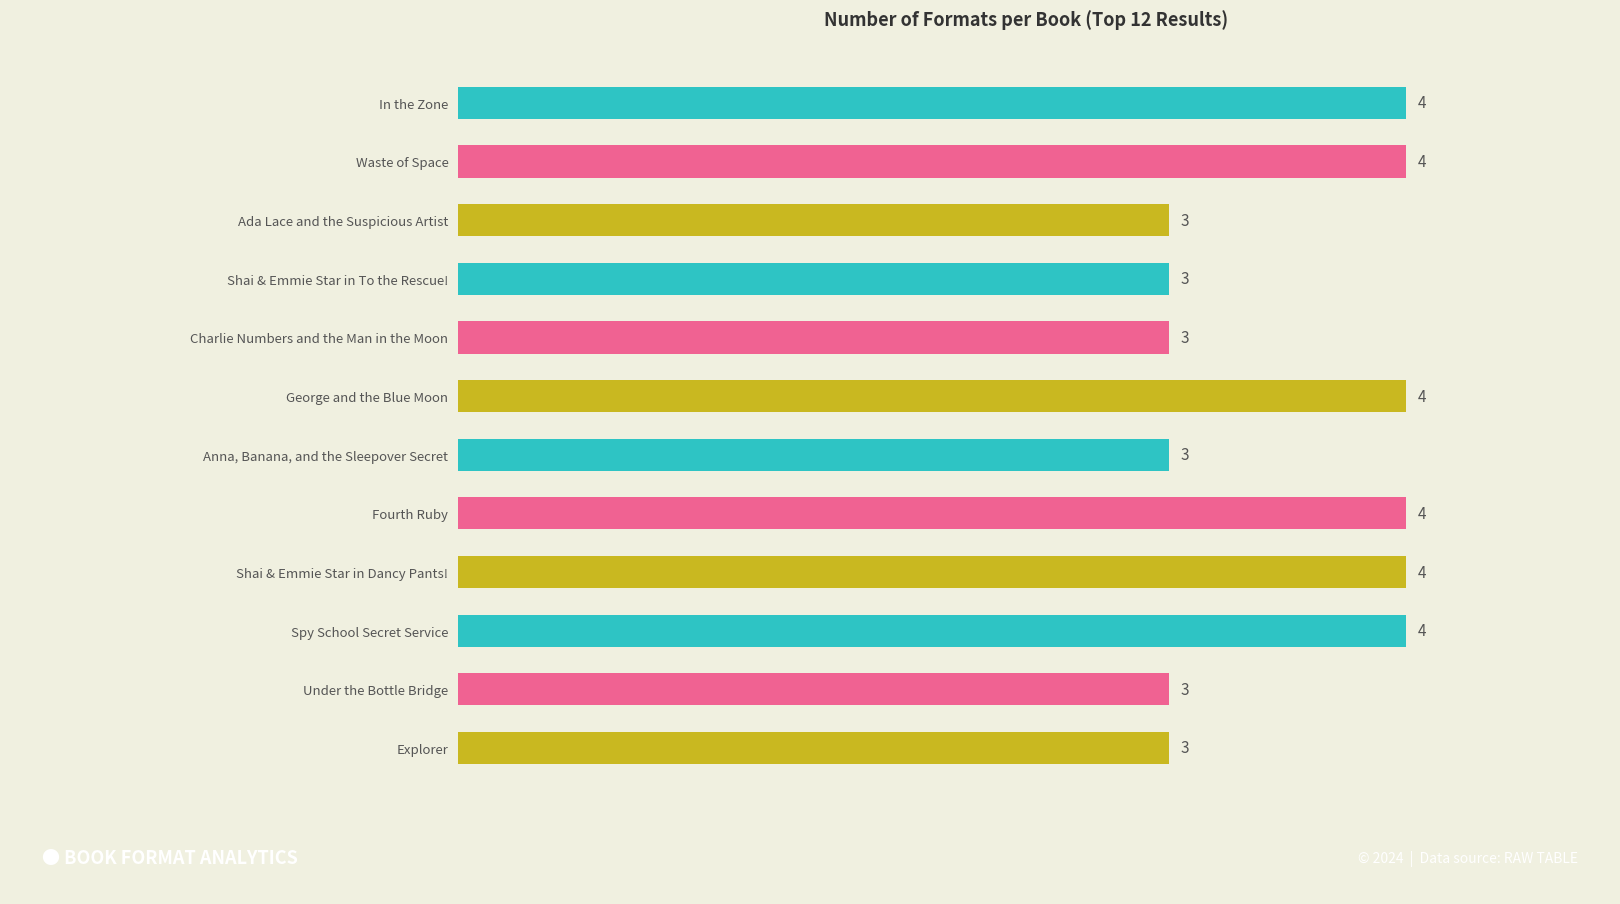

What is the label of the 3rd bar from the bottom?

Spy School Secret Service